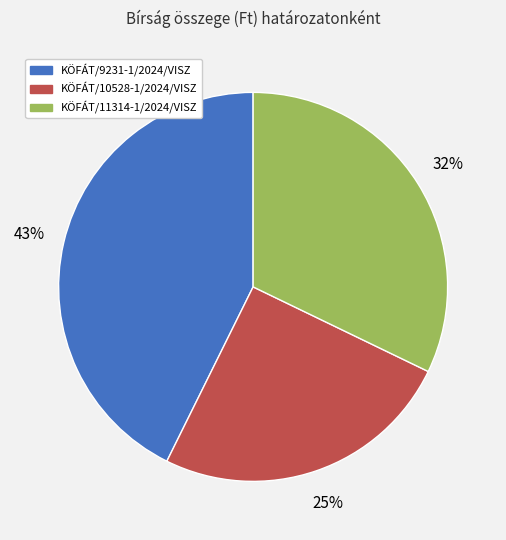

To the nearest percent, what is the difference between the largest and smallest slice percentages?

18%